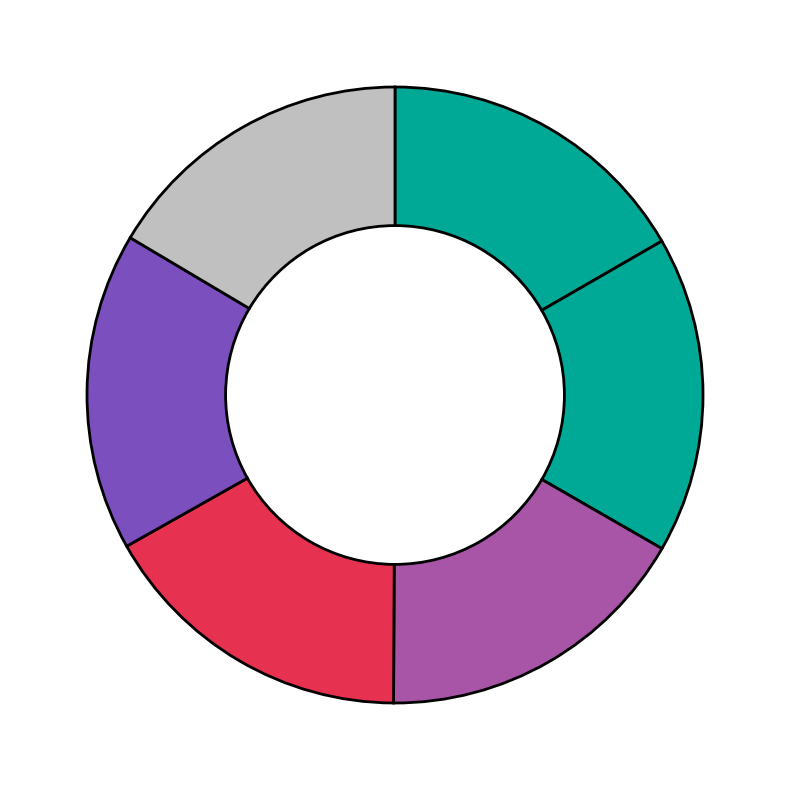

Rank the categories by value from highest to lowest.

INFORM GmbH, LUCID Vision Labs, Inc., Milvus Robotics, Caja Robotics, Mantis, Ware